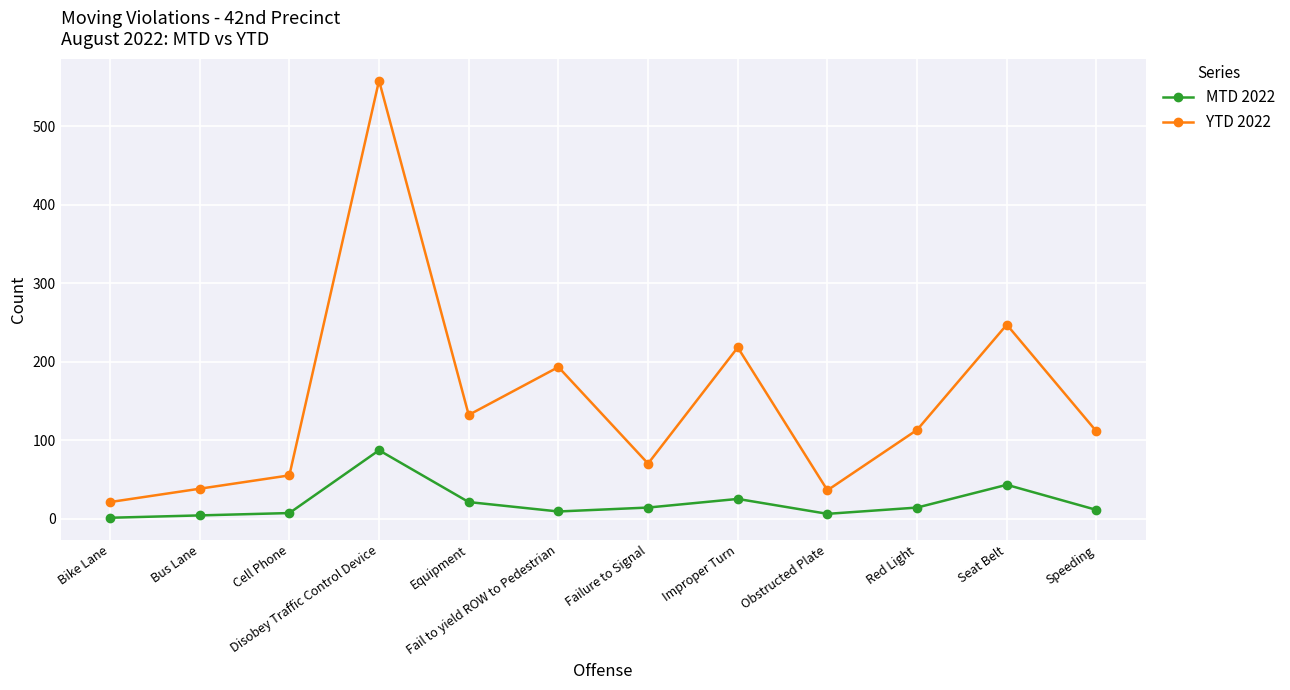

Which series has the largest range (max minus min)?

YTD 2022